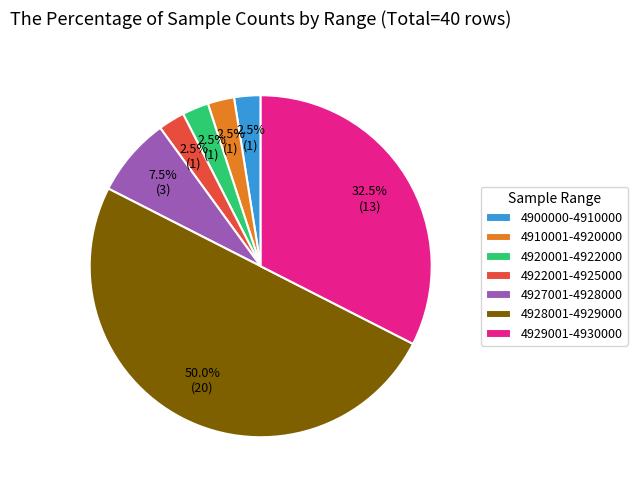

Combined, what portion of the pie is 4922001-4925000 and 4927001-4928000?

10.0%